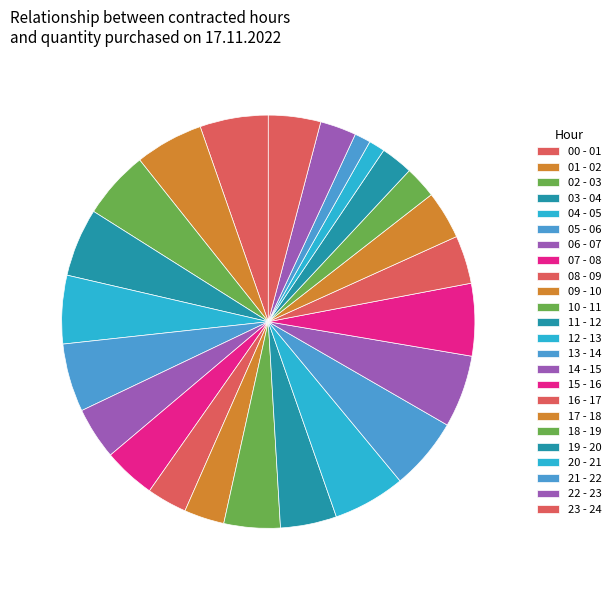

The 08 - 09 slice represents 9% of the pie. True or false?

False